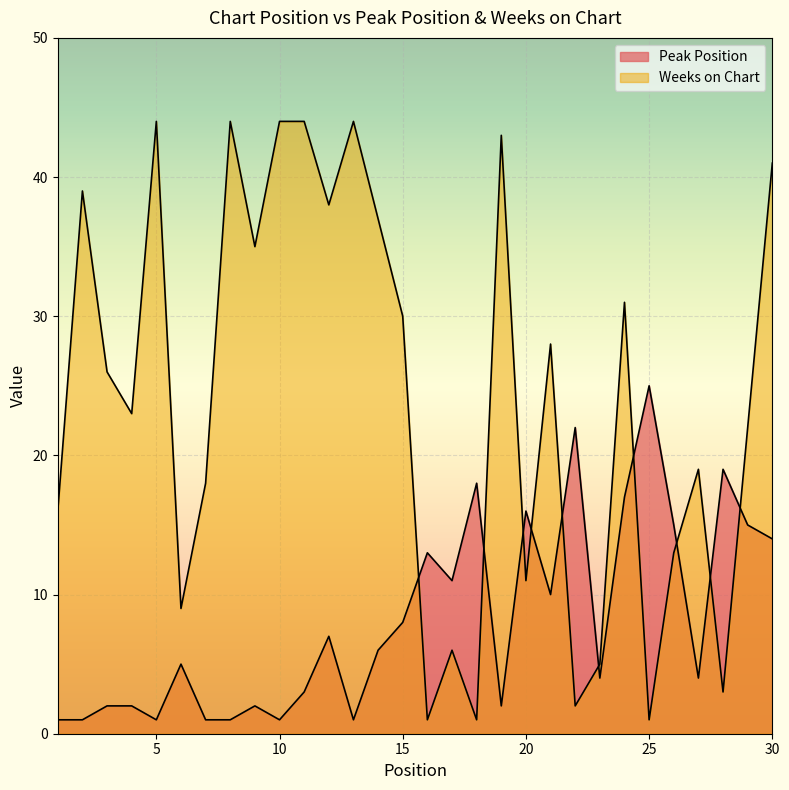

List the series in order of their peak value, highest first.

Weeks on Chart, Peak Position